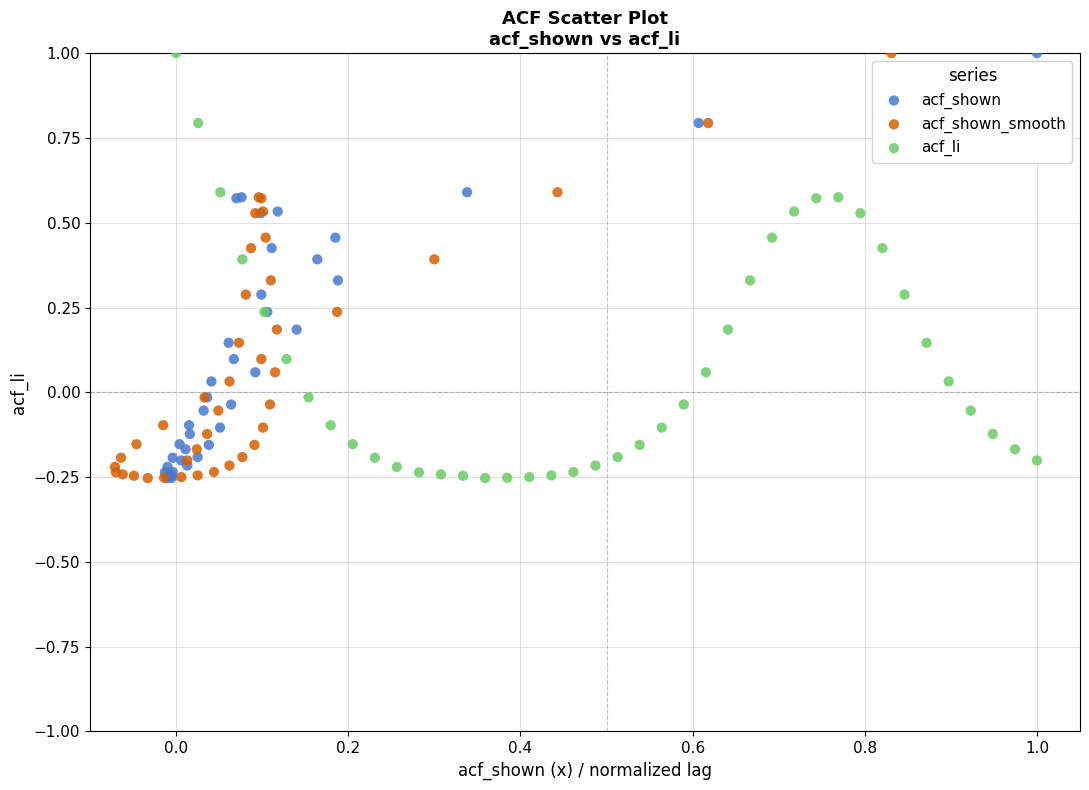

What are all the series names shown in the legend?

acf_shown, acf_shown_smooth, acf_li